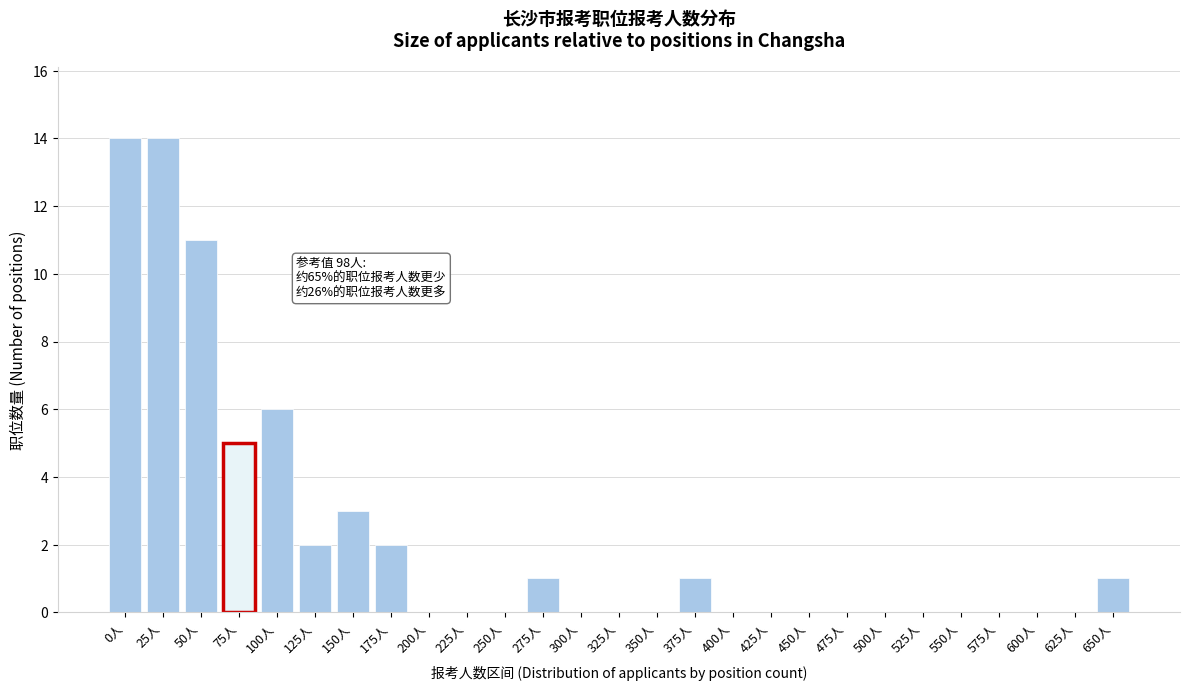

Reading left to right, transcribe all the data shown in this chart.

0人=14	25人=14	50人=11	75人=5	100人=6	125人=2	150人=3	175人=2	200人=0	225人=0	250人=0	275人=1	300人=0	325人=0	350人=0	375人=1	400人=0	425人=0	450人=0	475人=0	500人=0	525人=0	550人=0	575人=0	600人=0	625人=0	650人=1